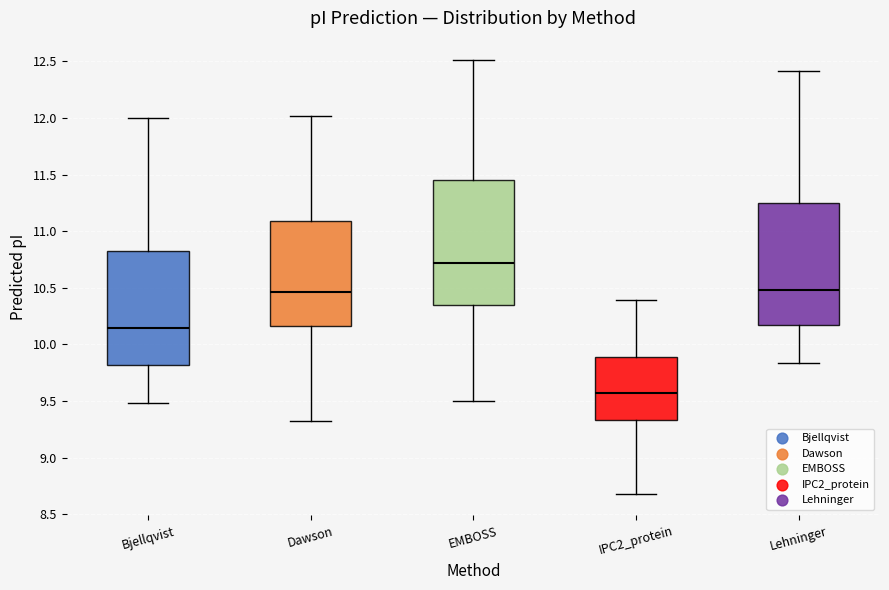

Reading left to right, transcribe this box plot: for each box, give where its median line is, the range the box spans, and where its two whiskers end, as read against the y-axis. The values are not printed on the chart, so give them approximately, as read against the axis.

Bjellqvist: median 10.15, box 9.80 to 10.85, whiskers 9.50 to 12.00
Dawson: median 10.45, box 10.15 to 11.10, whiskers 9.35 to 12.00
EMBOSS: median 10.70, box 10.35 to 11.45, whiskers 9.50 to 12.50
IPC2_protein: median 9.60, box 9.35 to 9.90, whiskers 8.70 to 10.40
Lehninger: median 10.50, box 10.15 to 11.25, whiskers 9.85 to 12.40